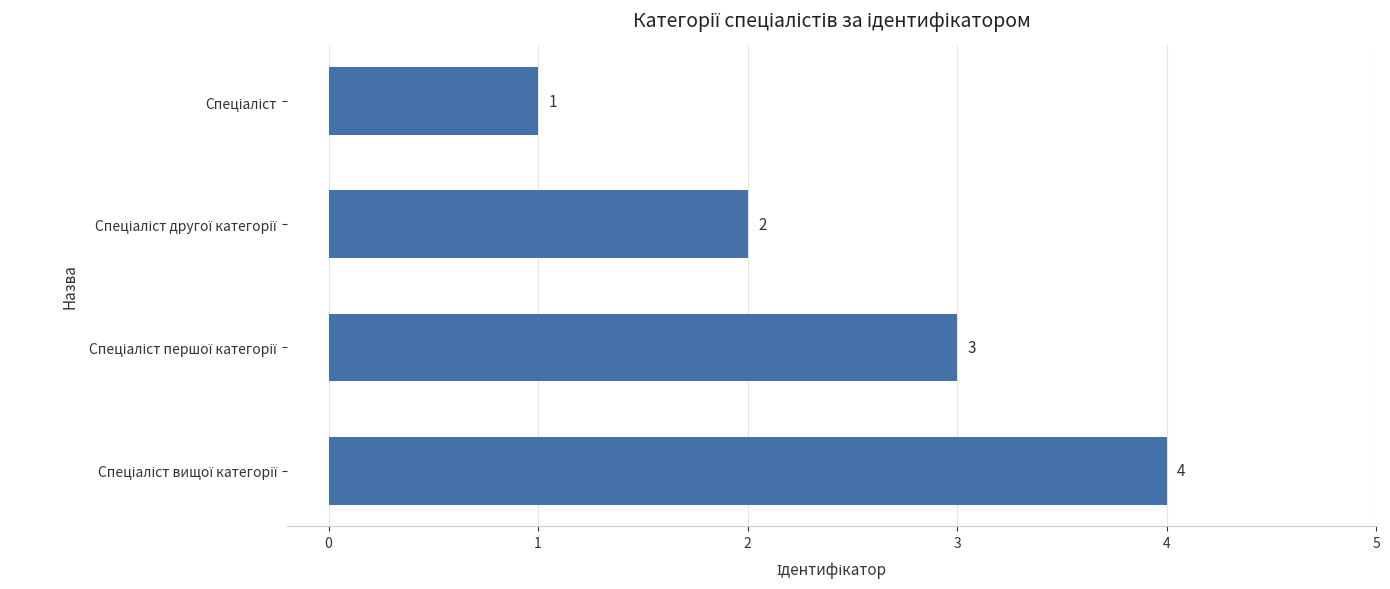

Are the bars grouped side by side (vs. stacked)?

No